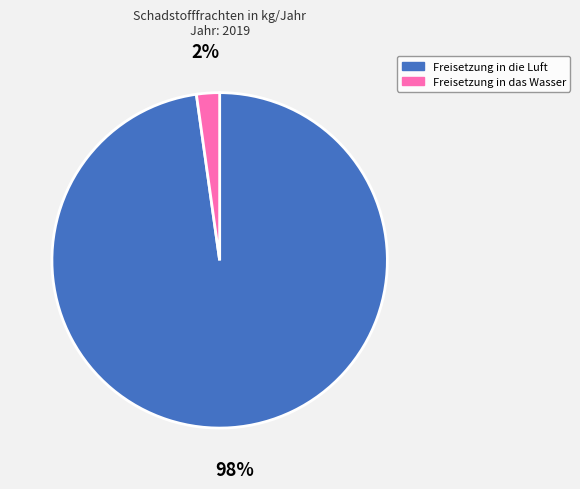

How many segments does this pie chart have?

2